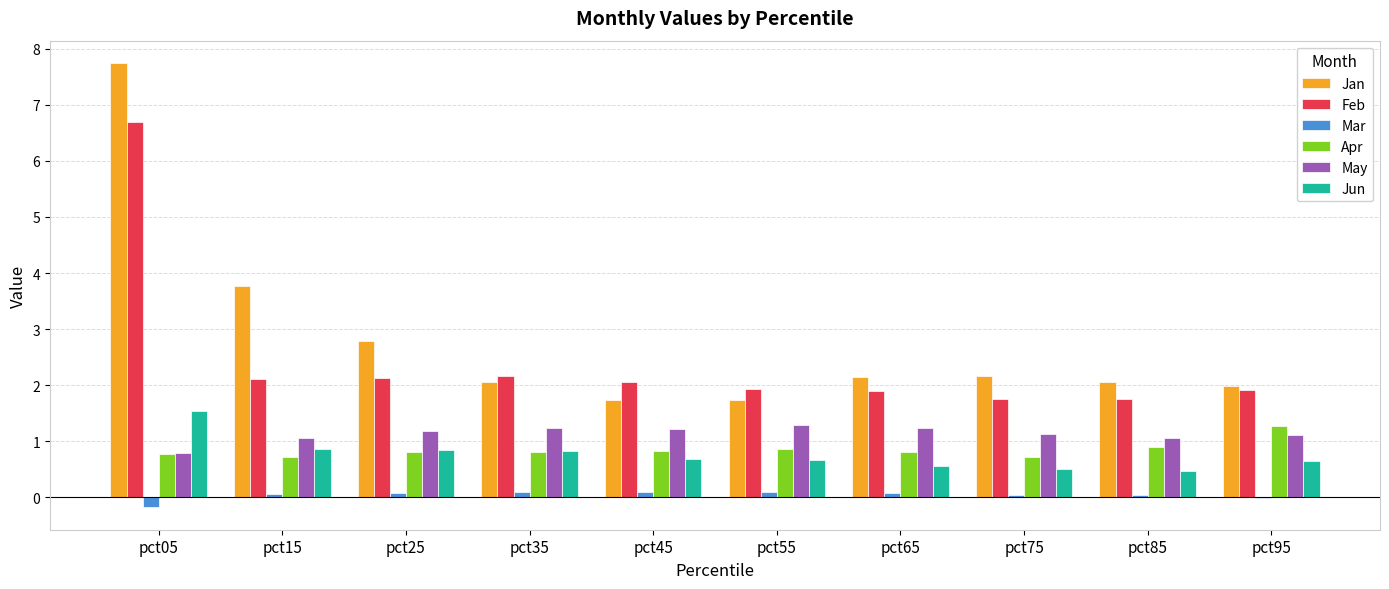

How many series are shown in this chart?

6